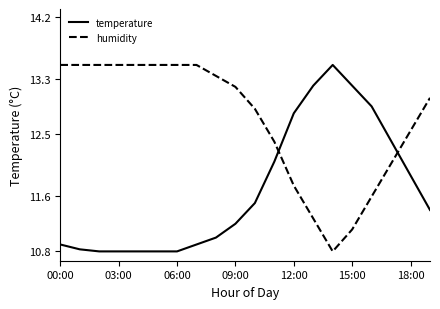

How many intersections are there between humidity and temperature?

2